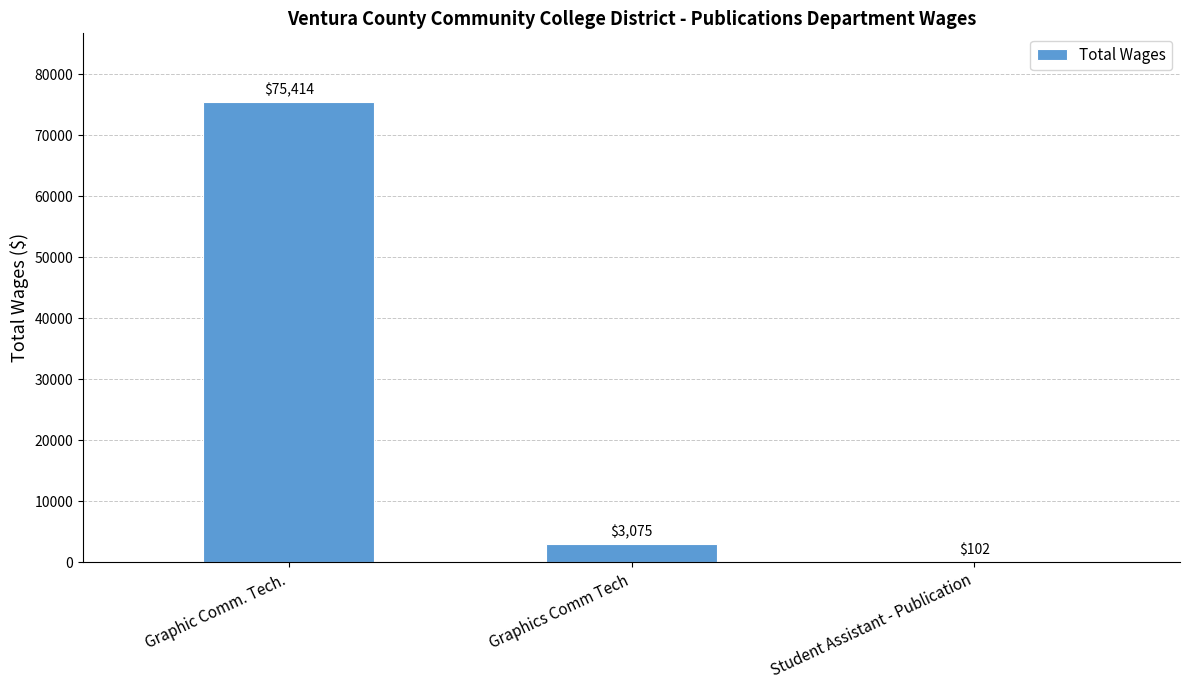

What is the greatest value displayed?

75414